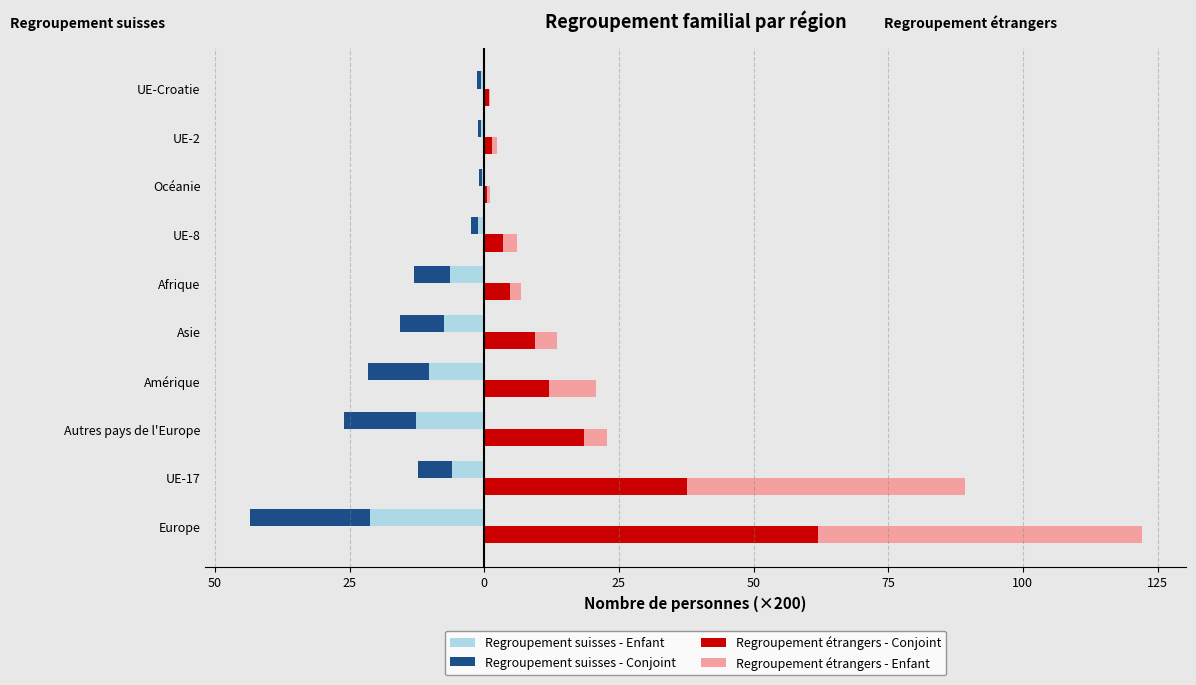

The value of Regroupement étrangers - Conjoint at Autres pays de l'Europe is 5.9. True or false?

False